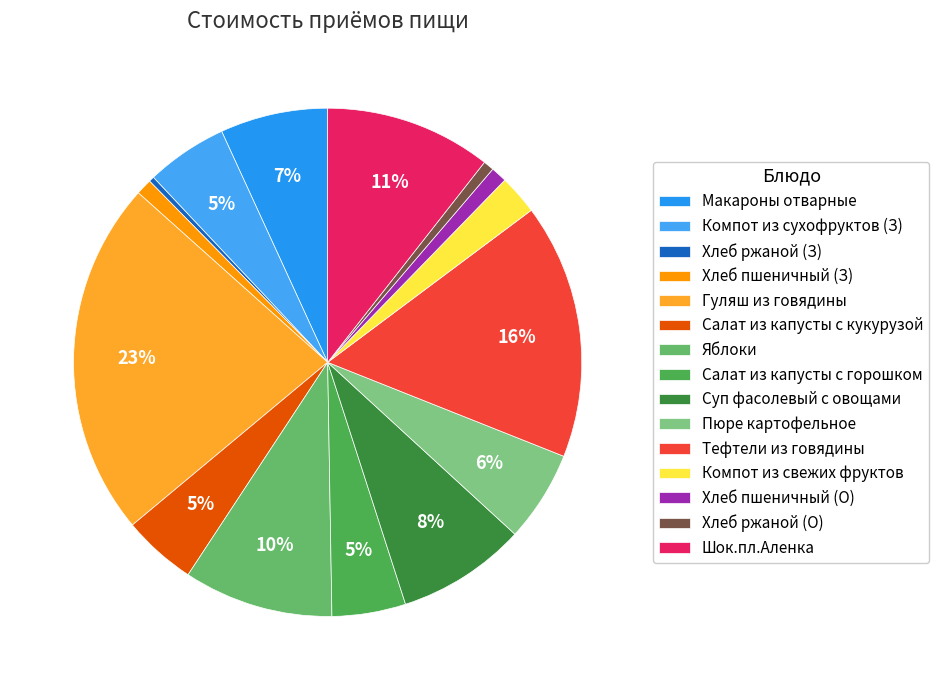

Count the number of slices in the pie.

15